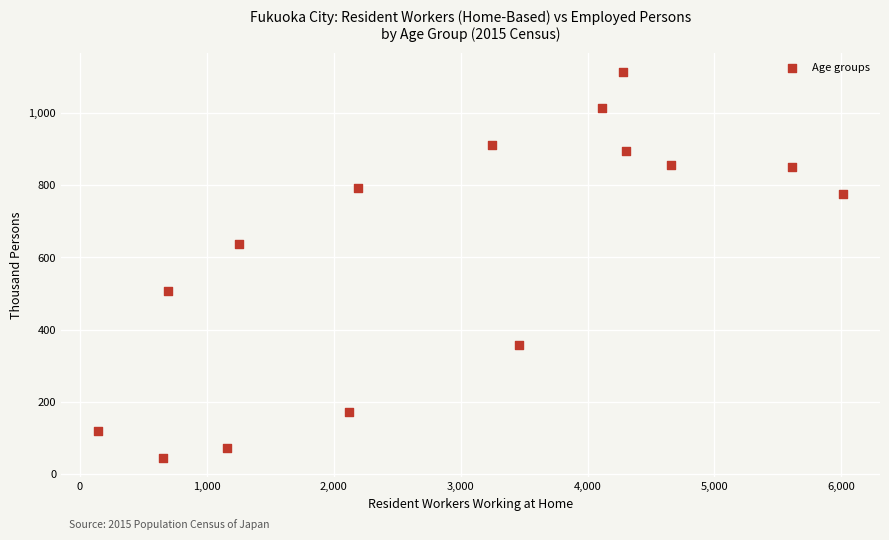

What Y value in the scatter plot is closest to 579?

637